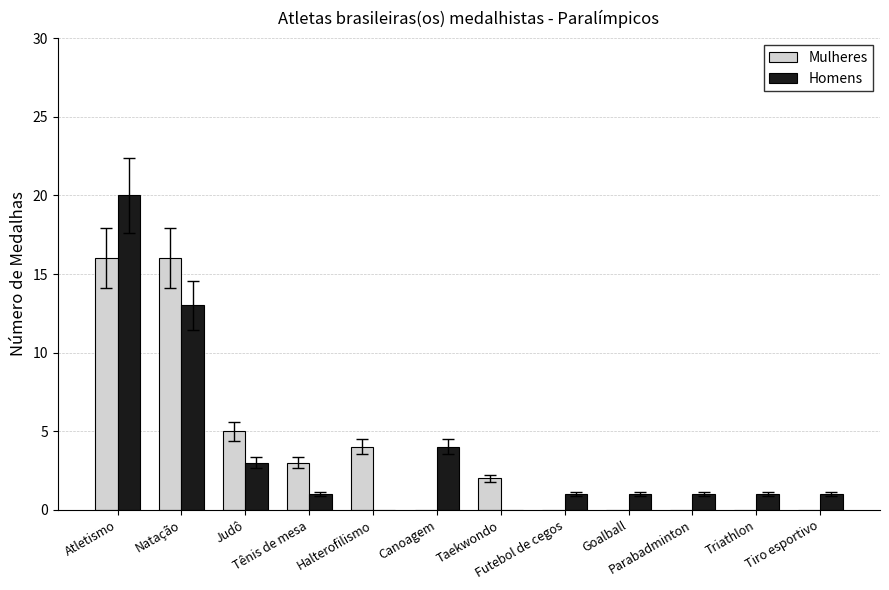

What is the maximum value shown in the chart?

20